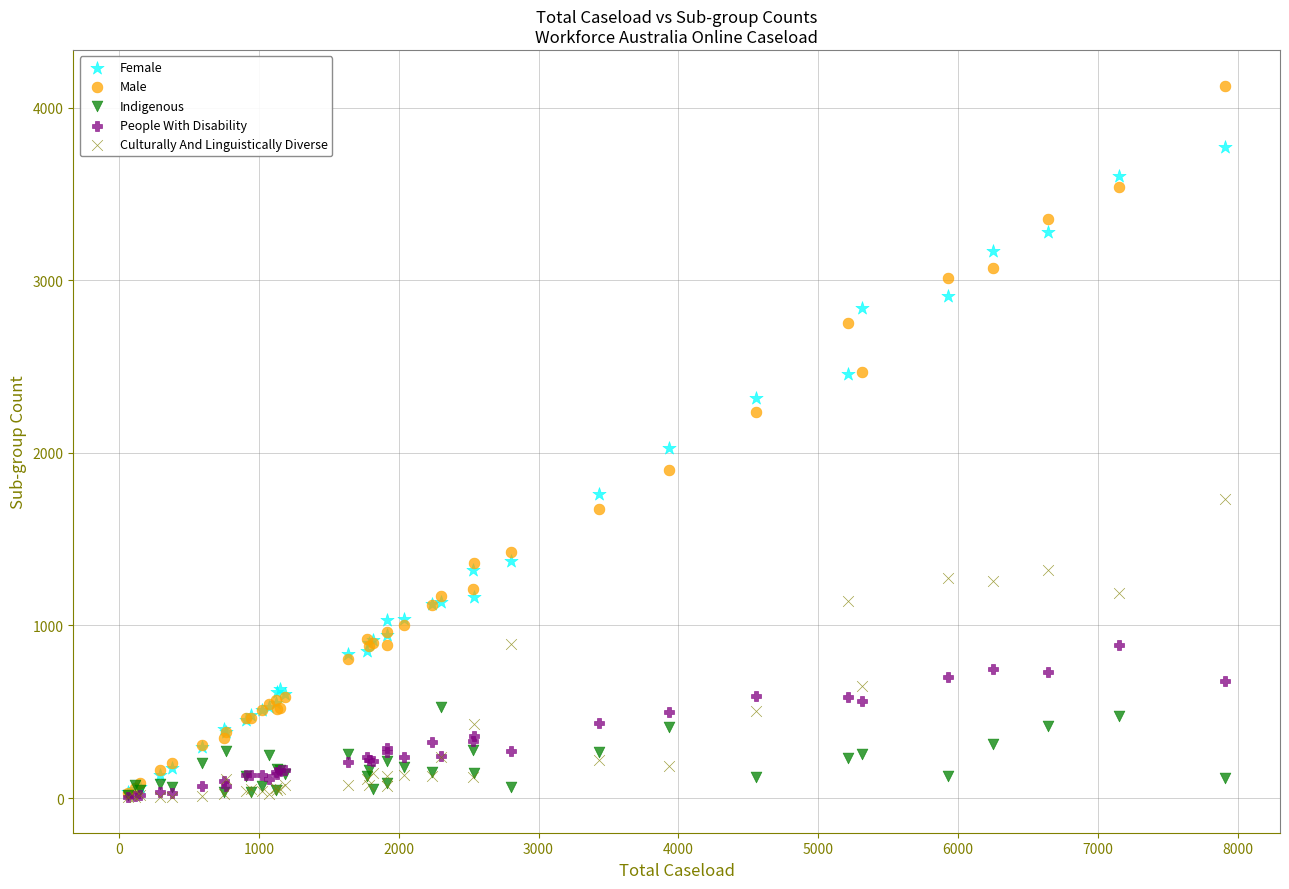

Which series reaches the maximum Y coordinate?

Male